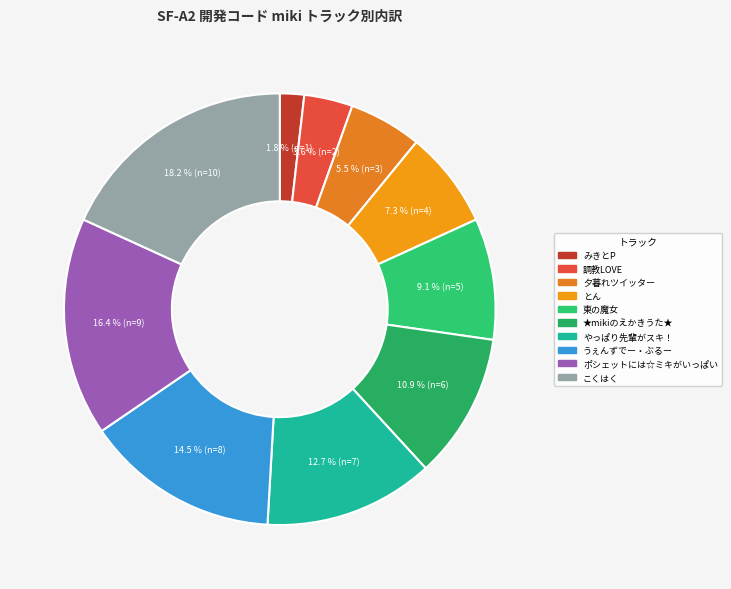

Combined, what portion of the pie is ★mikiのえかきうた★ and 東の魔女?

20.0%